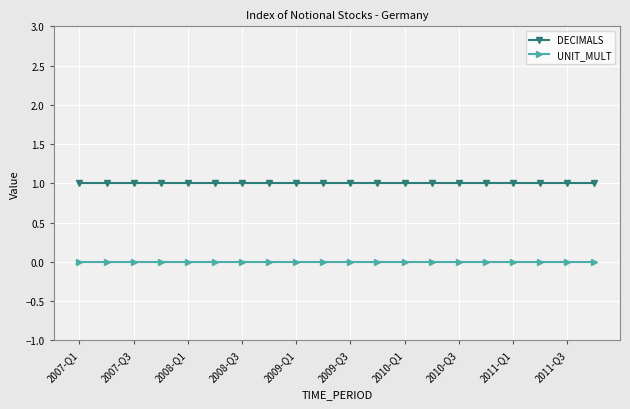

List the series in order of their overall mean, highest first.

DECIMALS, UNIT_MULT